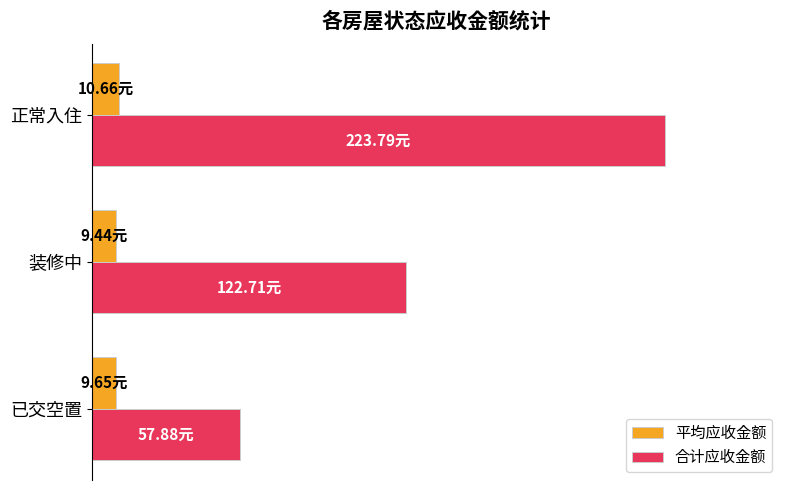

At how many categories does at least one series exceed 54?

2